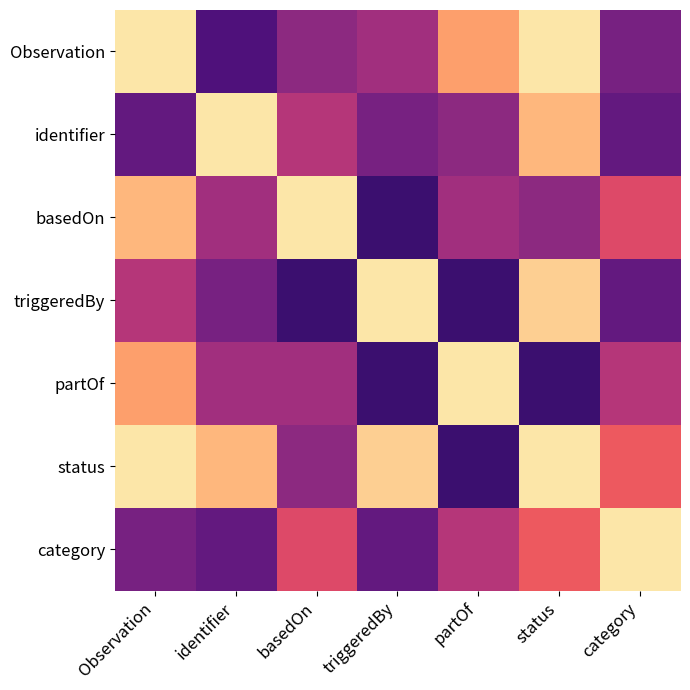

Reading left to right, list all the values displayed in this chart.

Observation: Observation=0.1	identifier=0.8	basedOn=0.6	triggeredBy=0.6	partOf=0.2	status=0.1	category=0.7
identifier: Observation=0.7	identifier=0.1	basedOn=0.5	triggeredBy=0.7	partOf=0.6	status=0.1	category=0.7
basedOn: Observation=0.1	identifier=0.6	basedOn=0.1	triggeredBy=0.8	partOf=0.6	status=0.6	category=0.4
triggeredBy: Observation=0.5	identifier=0.7	basedOn=0.8	triggeredBy=0.1	partOf=0.8	status=0.1	category=0.7
partOf: Observation=0.2	identifier=0.6	basedOn=0.6	triggeredBy=0.8	partOf=0.1	status=0.8	category=0.5
status: Observation=0.1	identifier=0.1	basedOn=0.6	triggeredBy=0.1	partOf=0.8	status=0.1	category=0.3
category: Observation=0.7	identifier=0.7	basedOn=0.4	triggeredBy=0.7	partOf=0.5	status=0.3	category=0.1